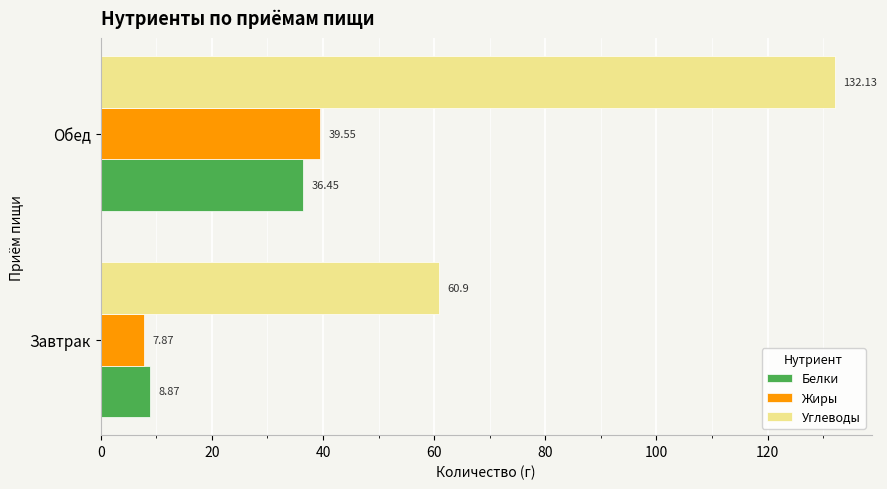

At which label does Углеводы reach its peak?

Обед